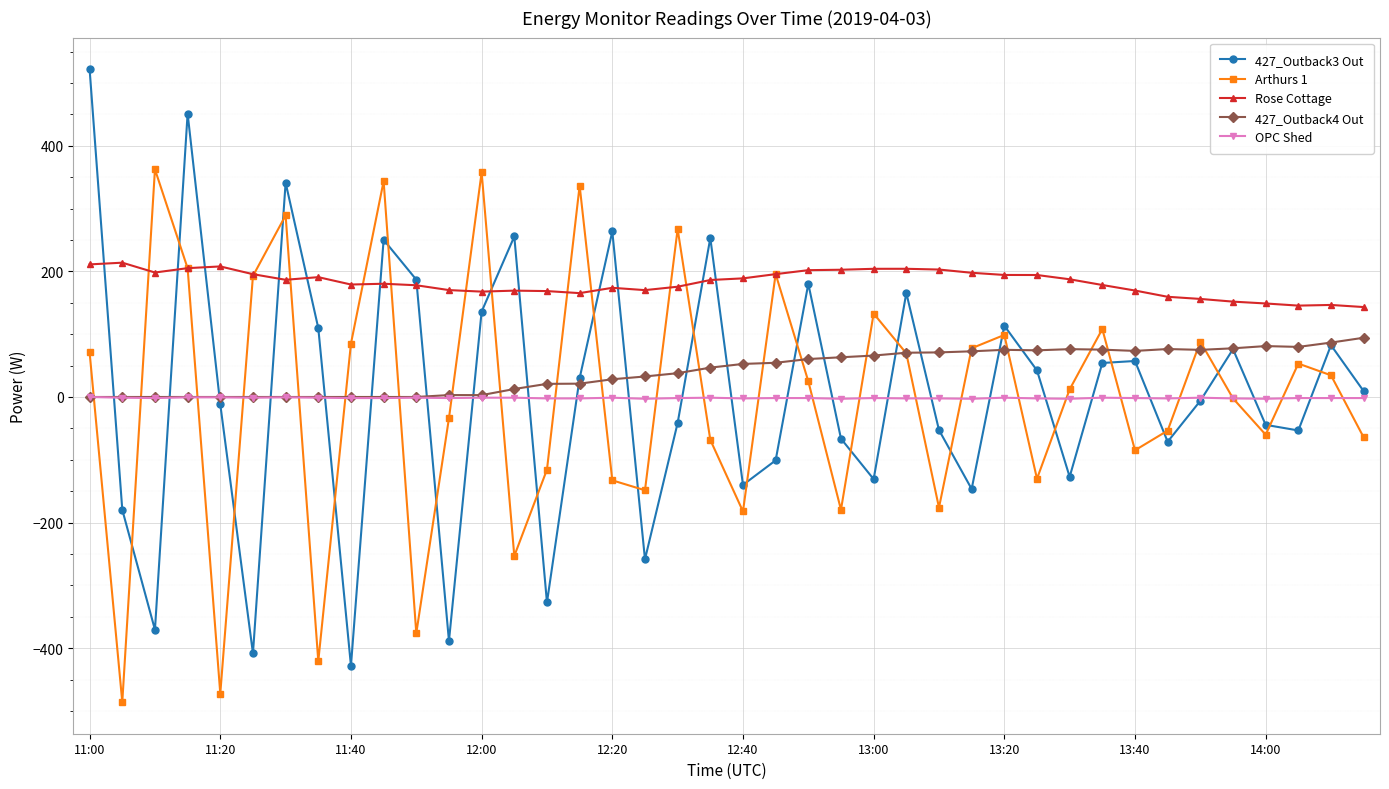

Which series has the largest range (max minus min)?

427_Outback3 Out